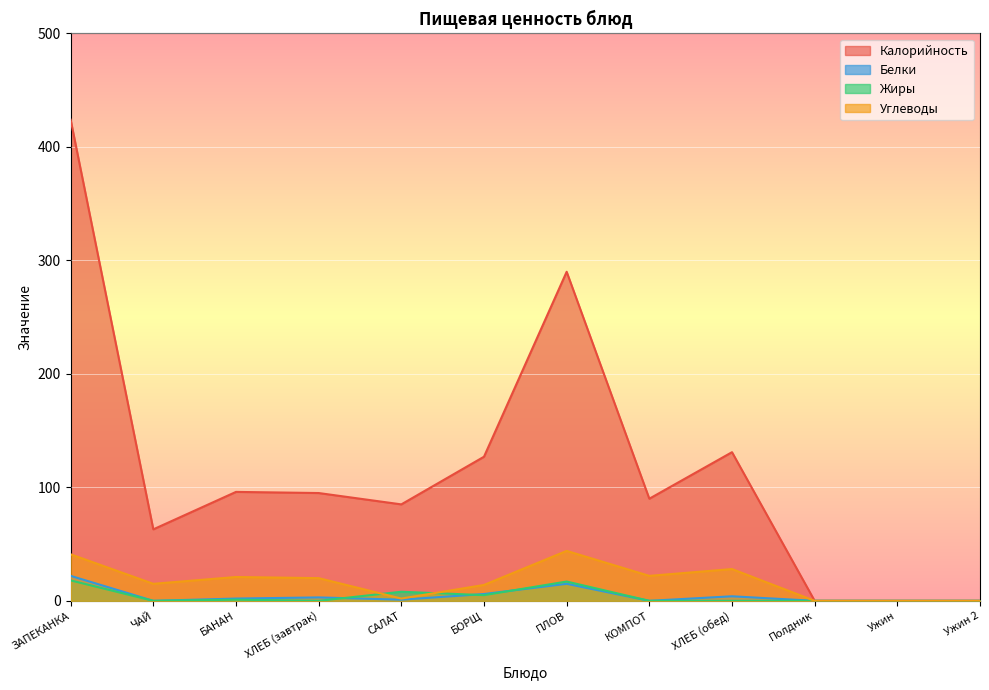

Reading right to left, what are all the values shown in this chart?

Калорийность: 0	0	0	131	90	290	127	85	95	96	63	424
Белки: 0	0	0	4	0	15	6	1	3	2	0	22
Жиры: 0	0	0	0	0	17	5	8	0	1	0	18
Углеводы: 0	0	0	28	22	44	14	2	20	21	15	41